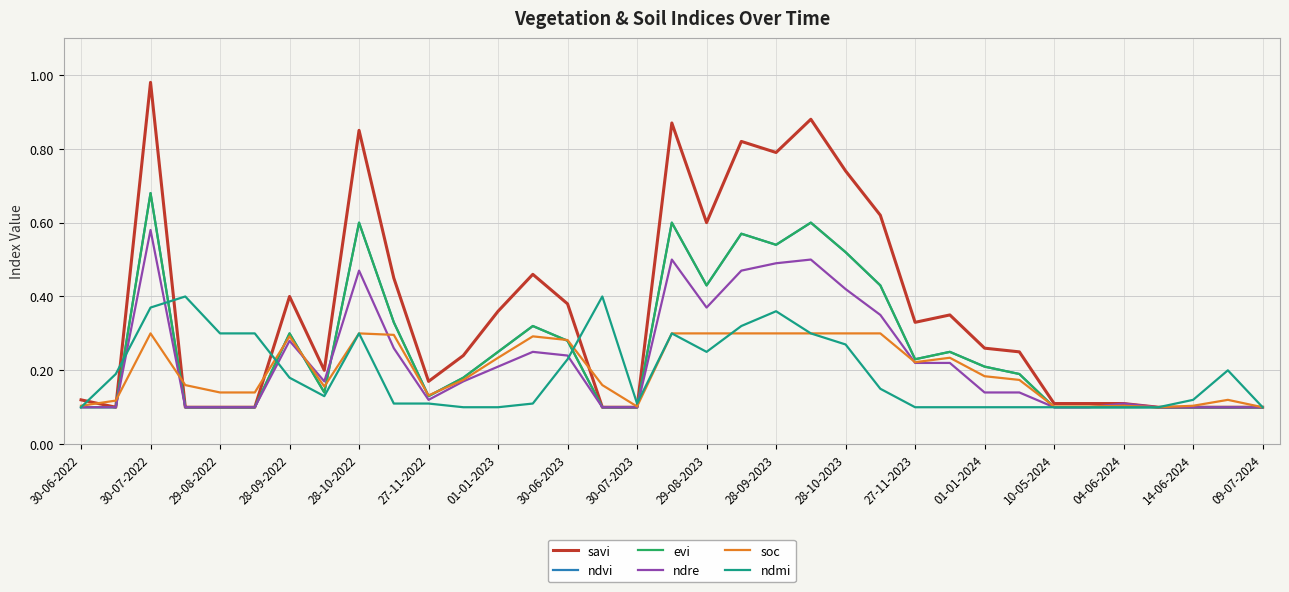

How many lines are shown in the chart?

6